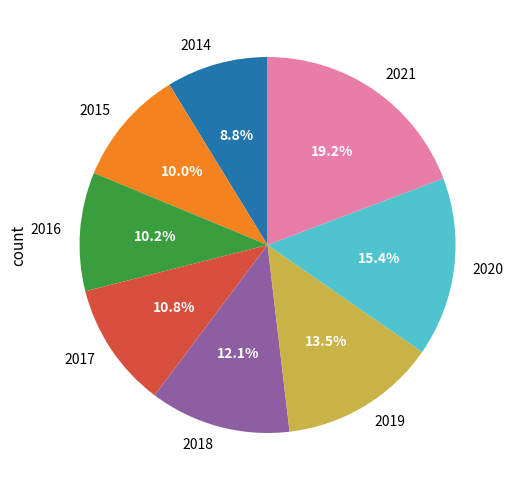

To the nearest percent, what is the difference between the 2021 and 2016 slice percentages?

9%